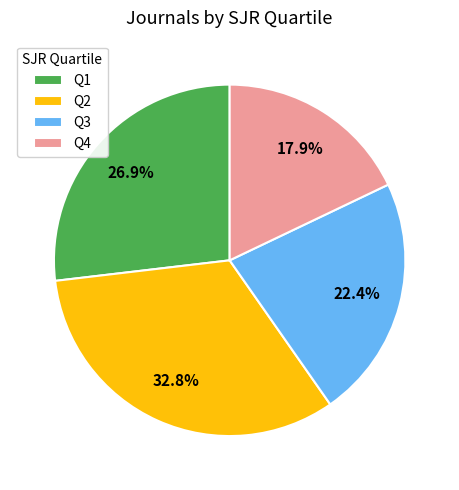

True or false: Q1 accounts for 20% of the total.

False